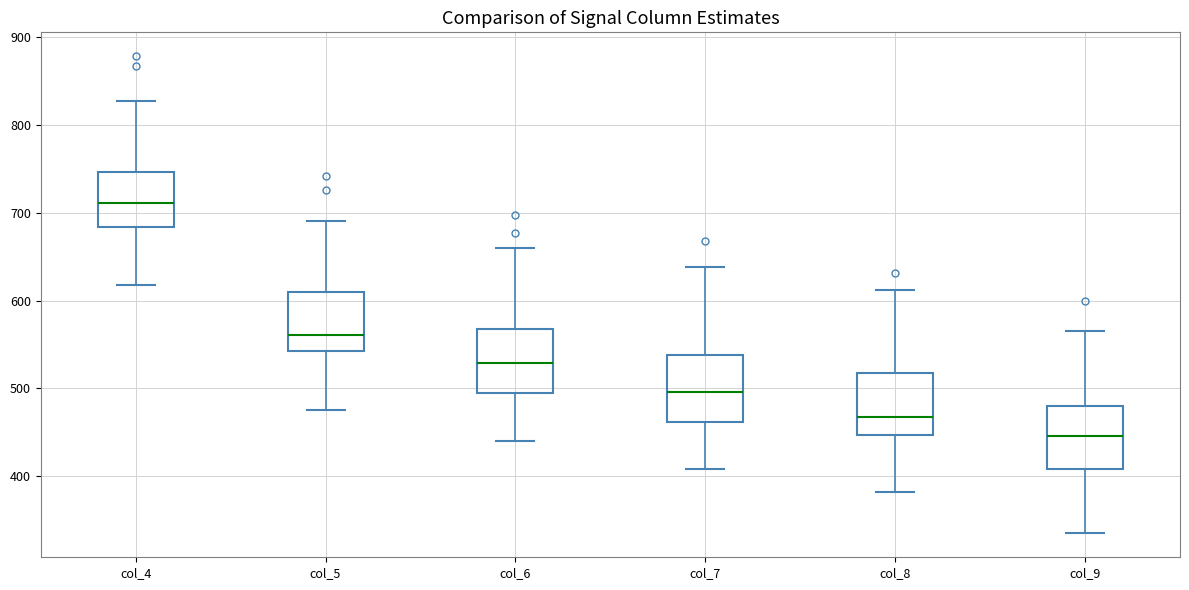

Reading left to right, read every box against the y-axis: the position of its median line, the range the box covers, and the ends of its whiskers. The values are not printed on the chart, so give them approximately, as read against the axis.

col_4: median 710, box 680 to 750, whiskers 620 to 830
col_5: median 560, box 540 to 610, whiskers 480 to 690
col_6: median 530, box 490 to 570, whiskers 440 to 660
col_7: median 500, box 460 to 540, whiskers 410 to 640
col_8: median 470, box 450 to 520, whiskers 380 to 610
col_9: median 450, box 410 to 480, whiskers 340 to 570